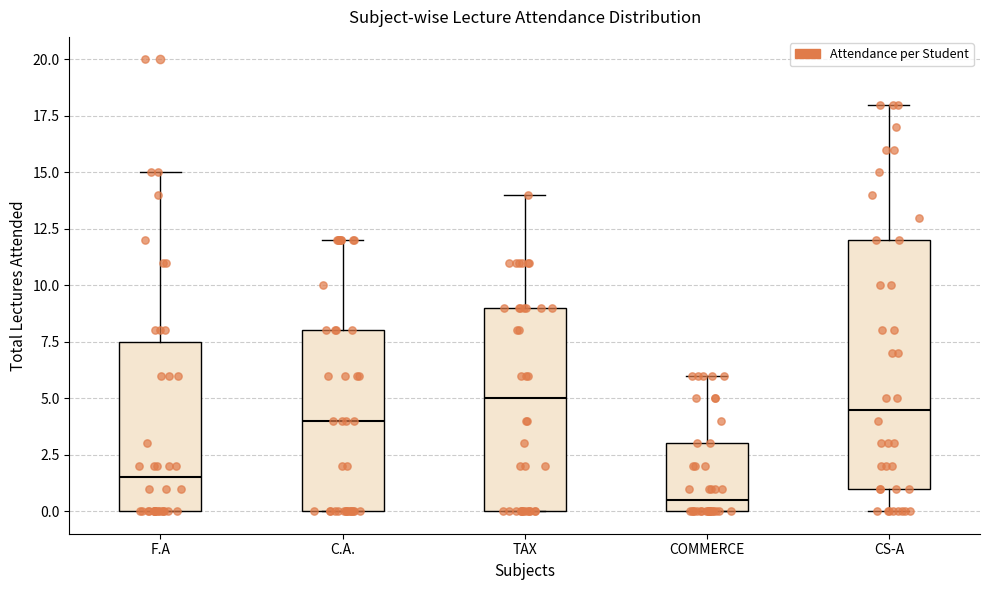

Reading left to right, read every box against the y-axis: the position of its median line, the range the box covers, and the ends of its whiskers. The values are not printed on the chart, so give them approximately, as read against the axis.

F.A: median 1.5, box 0.0 to 7.5, whiskers 0.0 to 15.0
C.A.: median 4.0, box 0.0 to 8.0, whiskers 0.0 to 12.0
TAX: median 5.0, box 0.0 to 9.0, whiskers 0.0 to 14.0
COMMERCE: median 0.5, box 0.0 to 3.0, whiskers 0.0 to 6.0
CS-A: median 4.5, box 1.0 to 12.0, whiskers 0.0 to 18.0